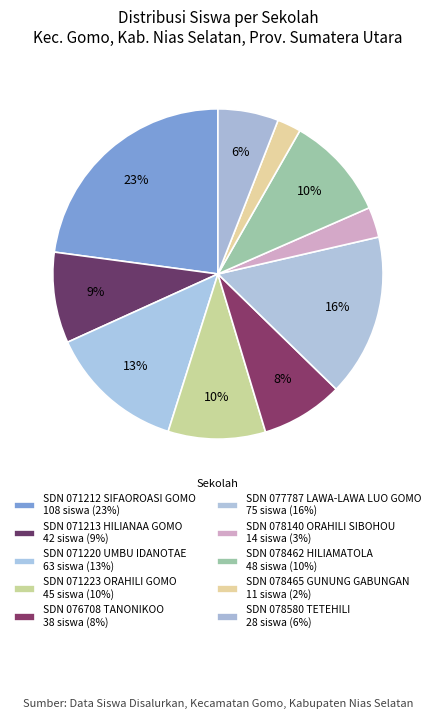

Is there a majority slice in this chart?

No